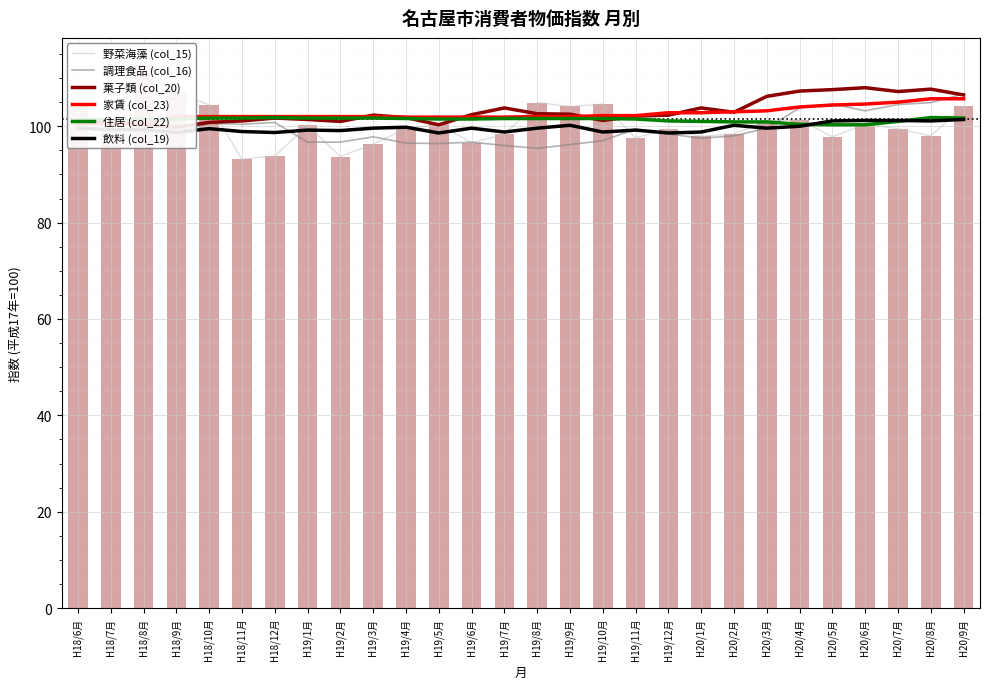

What is the sum of all 家賃 (col_23) values?

2872.7